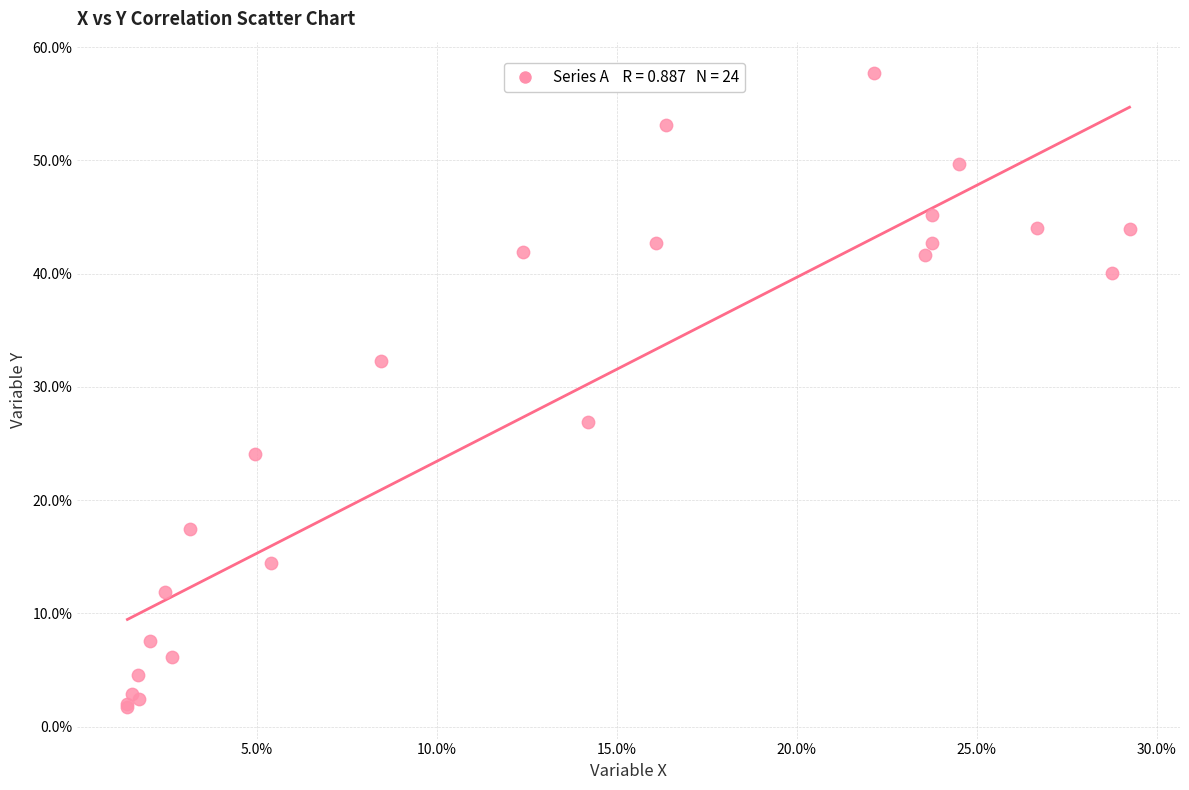

What Y value in the scatter plot is closest to 29?

26.9